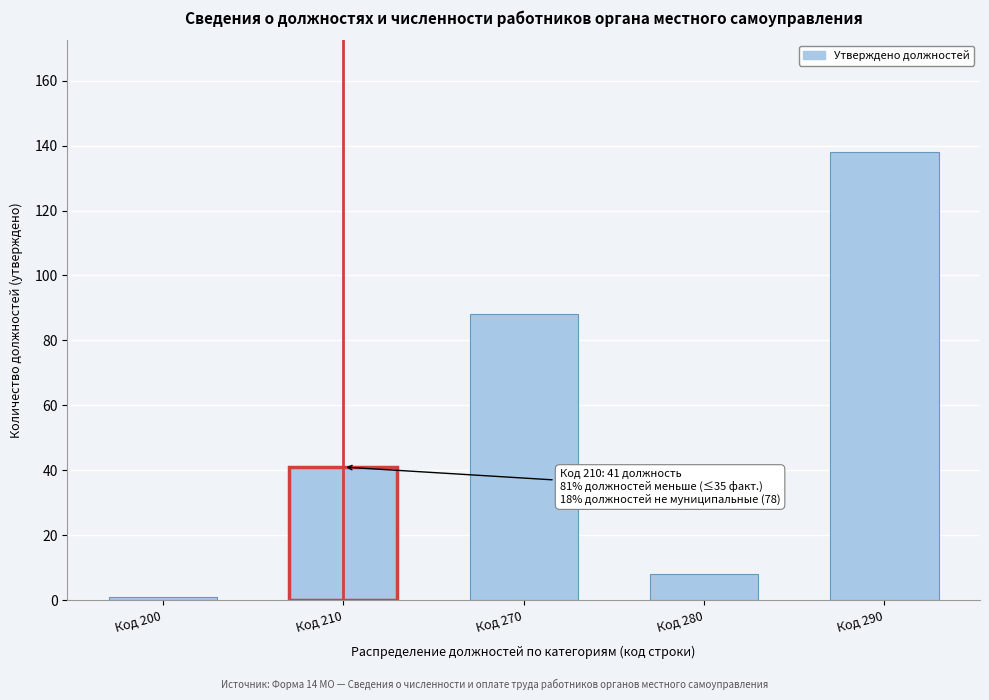

Reading left to right, list all the values displayed in this chart.

Код 200=1	Код 210=41	Код 270=88	Код 280=8	Код 290=138